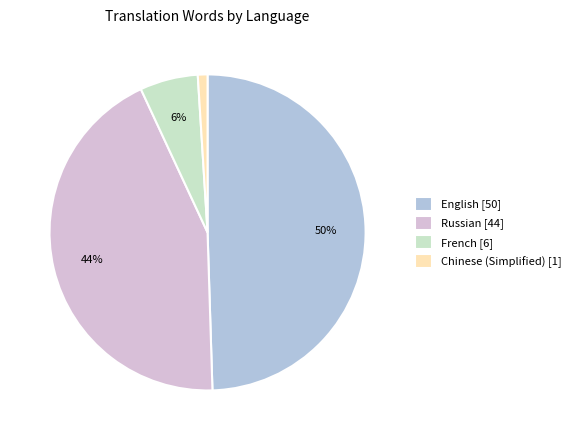

Rank the categories by value from lowest to highest.

Chinese (Simplified) [1], French [6], Russian [44], English [50]